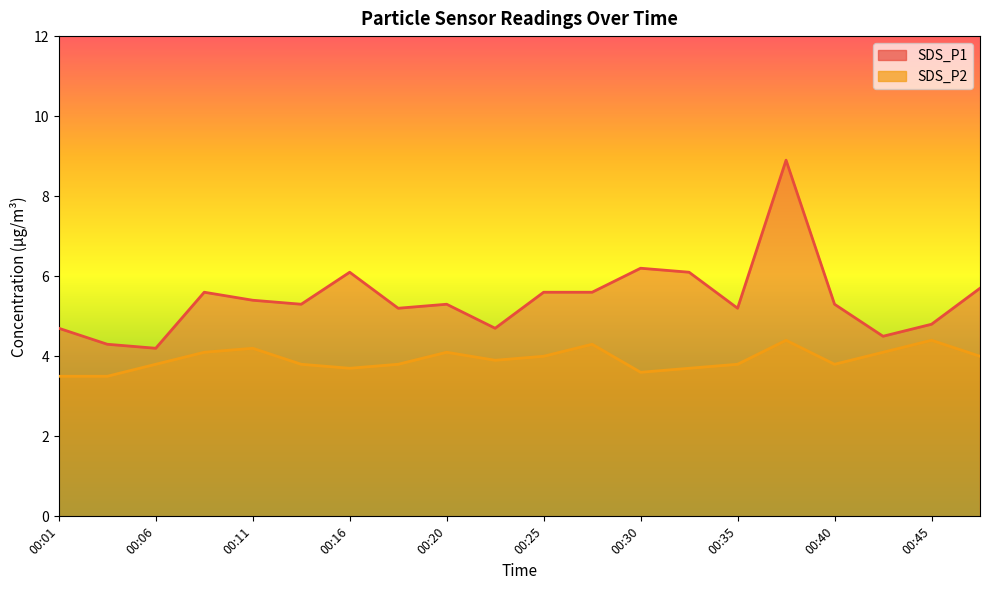

What is the sum of the SDS_P1 values at 00:08 and 00:03?

9.9